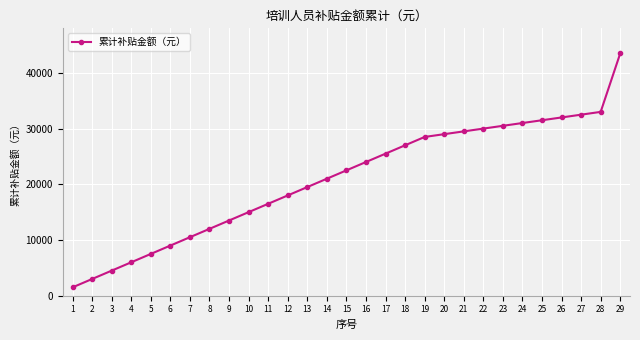

Rank the categories by value from lowest to highest.

1, 2, 3, 4, 5, 6, 7, 8, 9, 10, 11, 12, 13, 14, 15, 16, 17, 18, 19, 20, 21, 22, 23, 24, 25, 26, 27, 28, 29